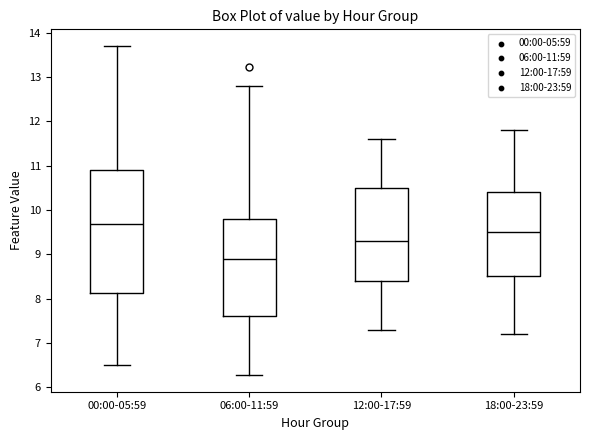

Reading left to right, transcribe this box plot: for each box, give where its median line is, the range the box spans, and where its two whiskers end, as read against the y-axis. The values are not printed on the chart, so give them approximately, as read against the axis.

00:00-05:59: median 9.7, box 8.1 to 10.9, whiskers 6.5 to 13.7
06:00-11:59: median 8.9, box 7.6 to 9.8, whiskers 6.3 to 12.8
12:00-17:59: median 9.3, box 8.4 to 10.5, whiskers 7.3 to 11.6
18:00-23:59: median 9.5, box 8.5 to 10.4, whiskers 7.2 to 11.8